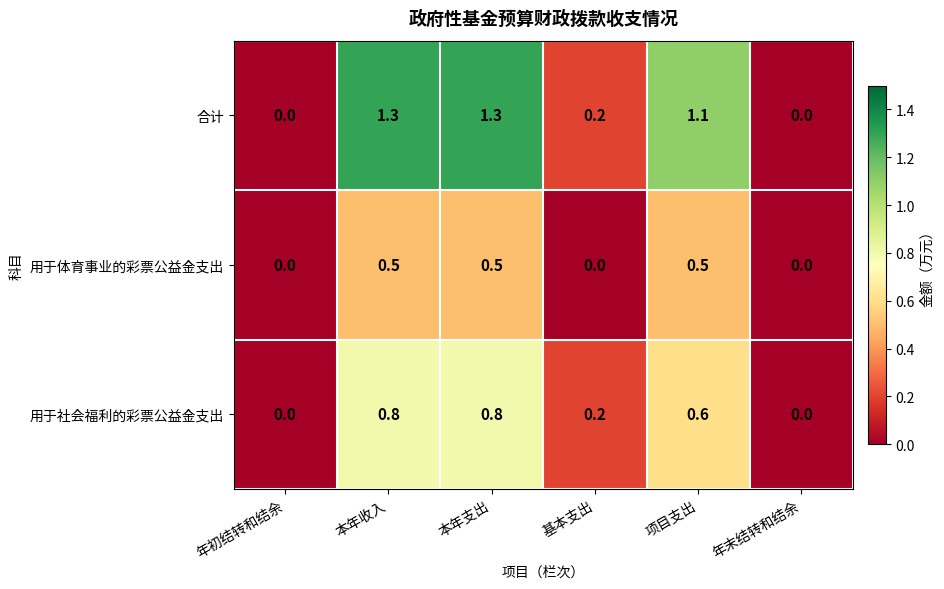

List the series in order of their peak value, lowest first.

用于体育事业的彩票公益金支出, 用于社会福利的彩票公益金支出, 合计